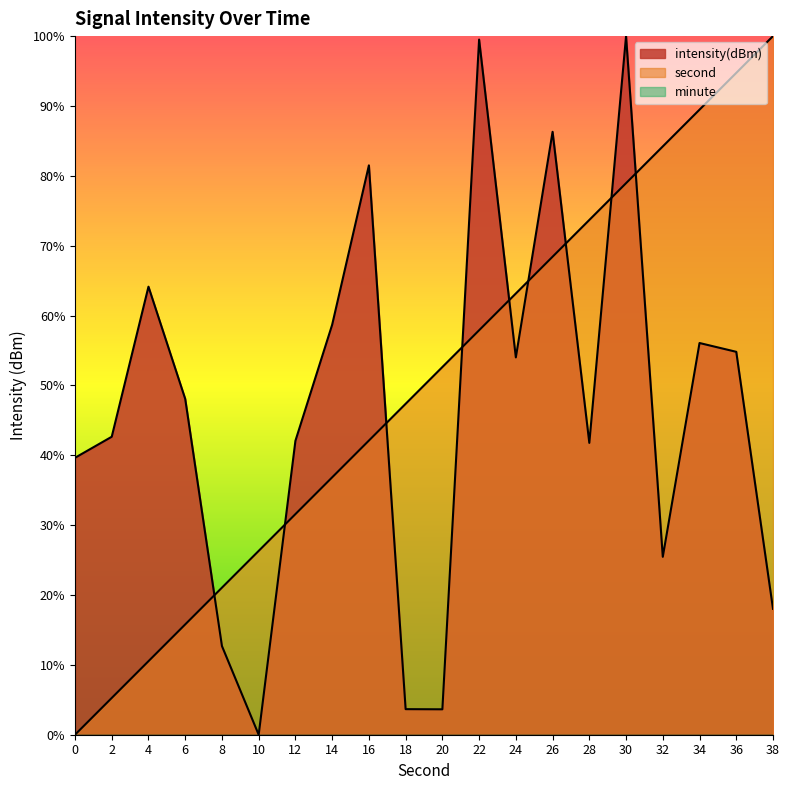

Where is the first local maximum for intensity?

4